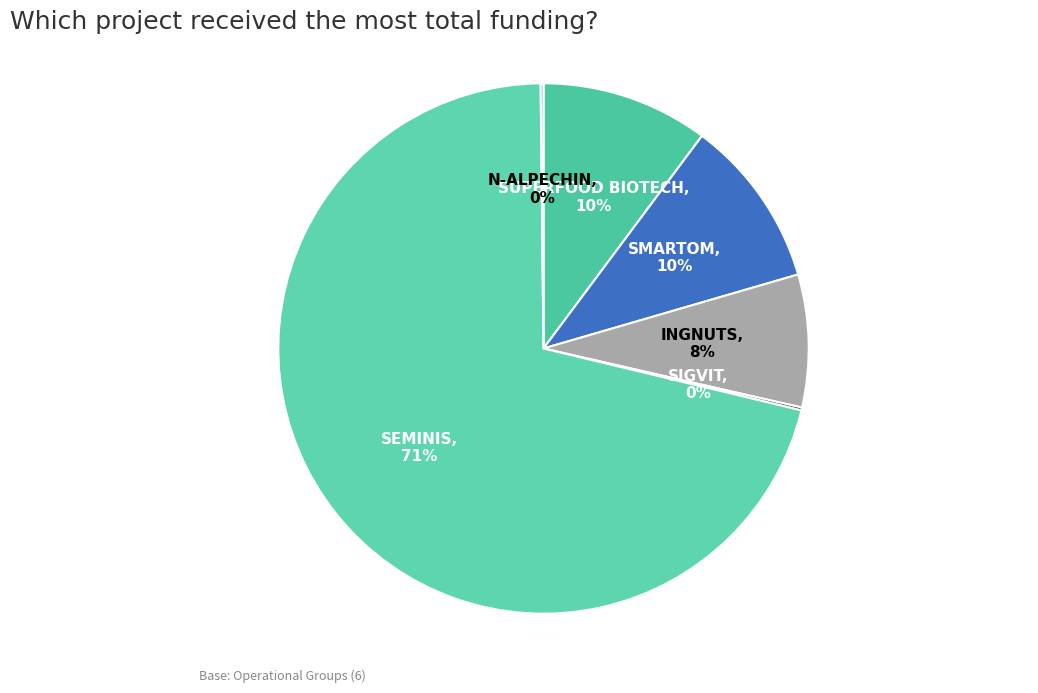

Which slice represents more than half of the pie?

SEMINIS